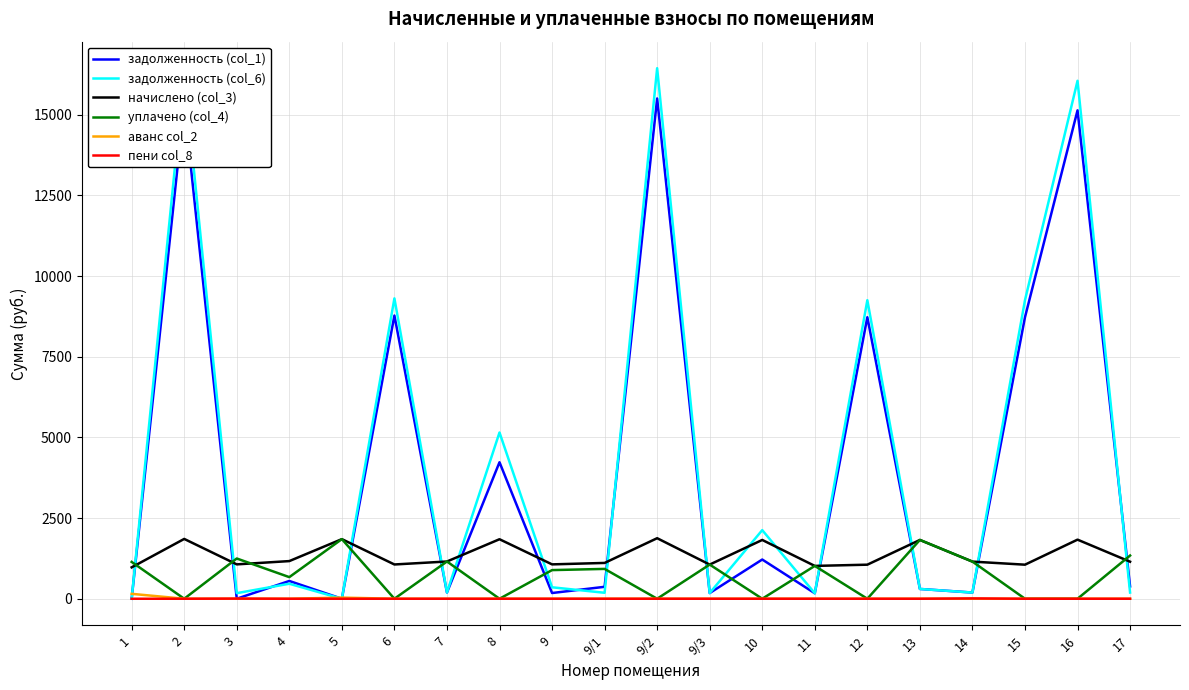

Which series has the widest spread of values?

задолженность (col_6)